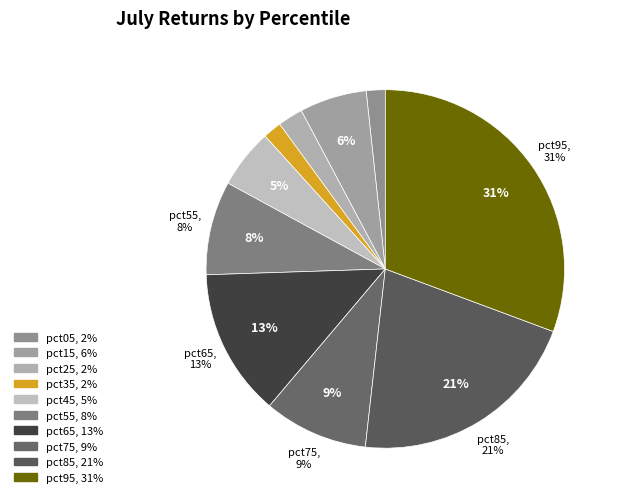

Is it true that pct15 is 13% of the pie?

False